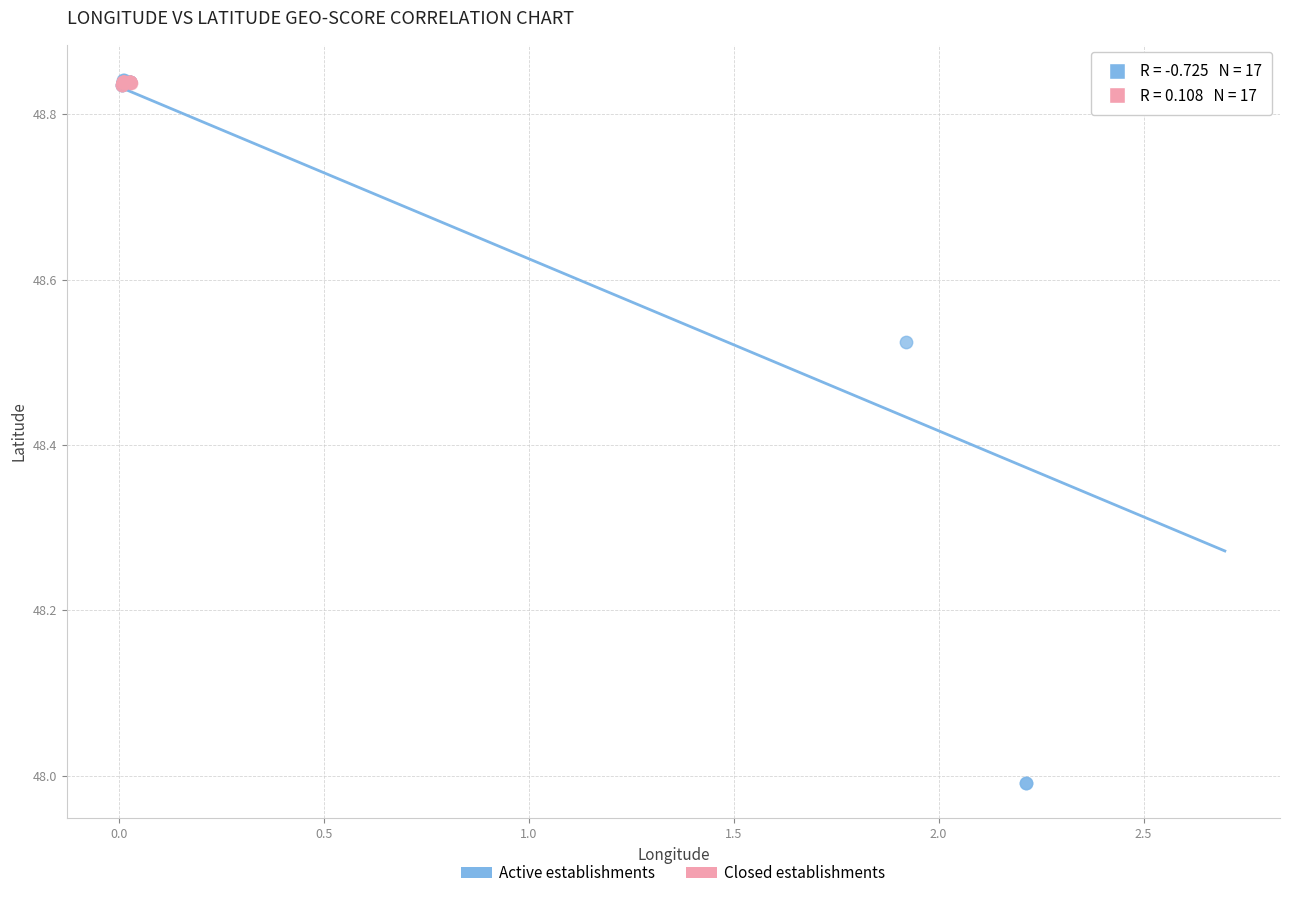

What are all the series names shown in the legend?

Active establishments, Closed establishments